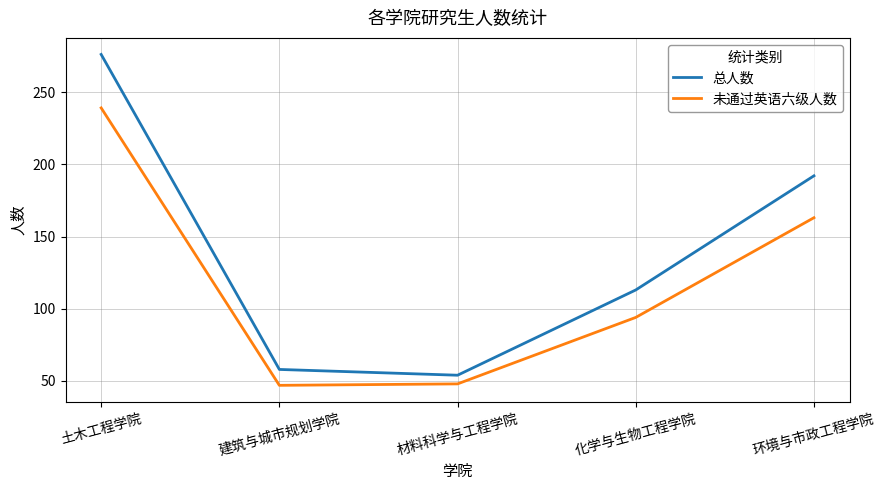

True or false: 未通过英语六级人数 and 总人数 intersect in this chart.

False